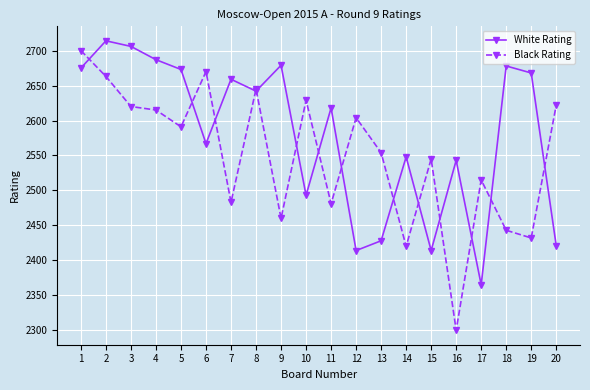

What is the difference between the second highest and second lowest values in the Black Rating series?

250